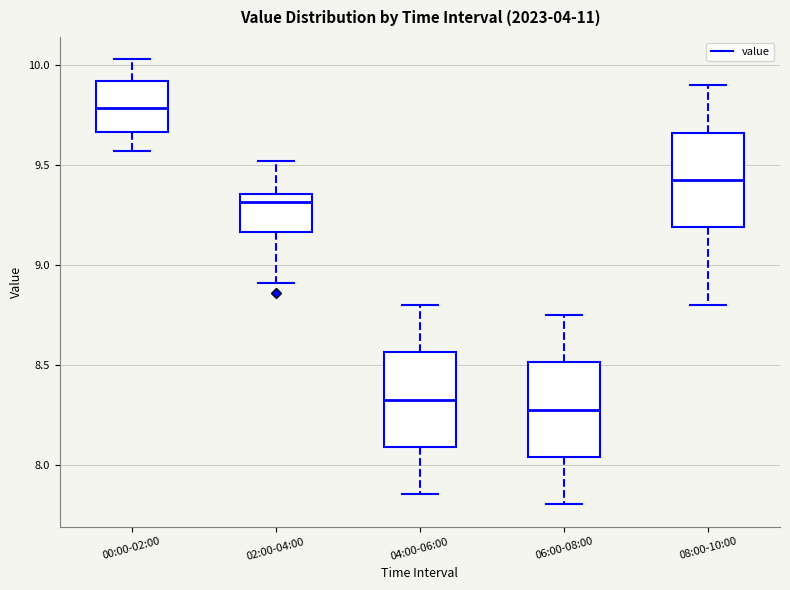

Which box has the highest median line?

00:00-02:00